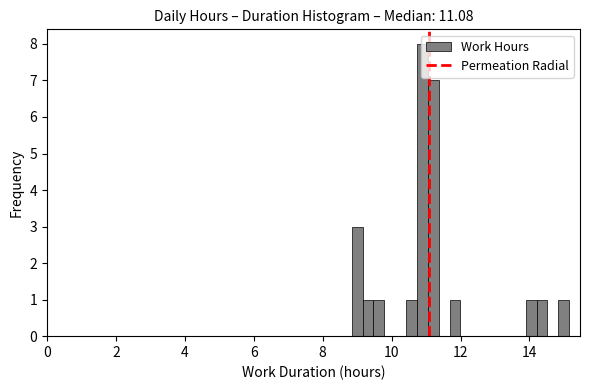

Read against the x-axis, roughly where is the centre of the tallest bar?

10.8